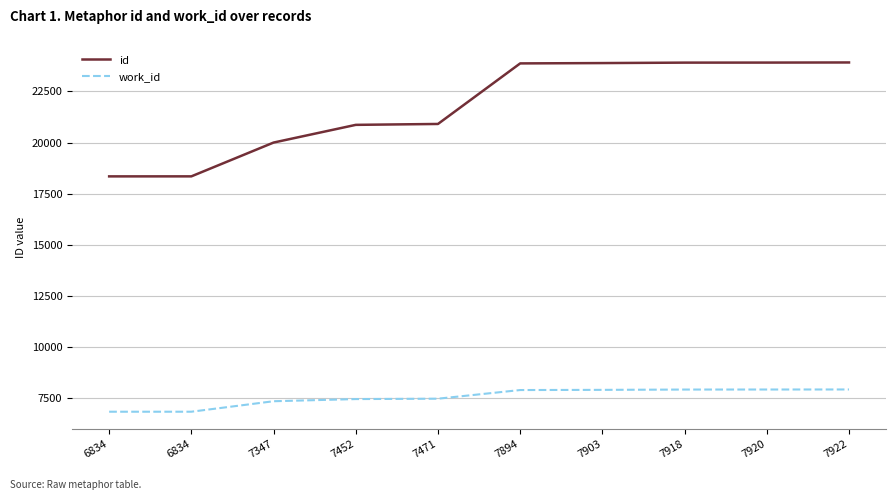

What is the sum of the id values at 6834 and 7922?

42262